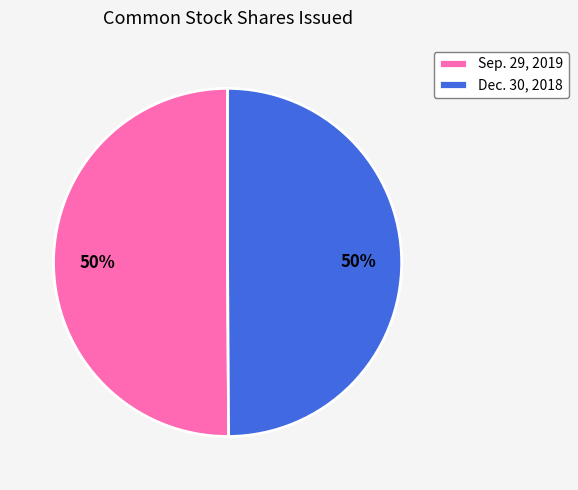

True or false: Dec. 30, 2018 accounts for 57% of the total.

False